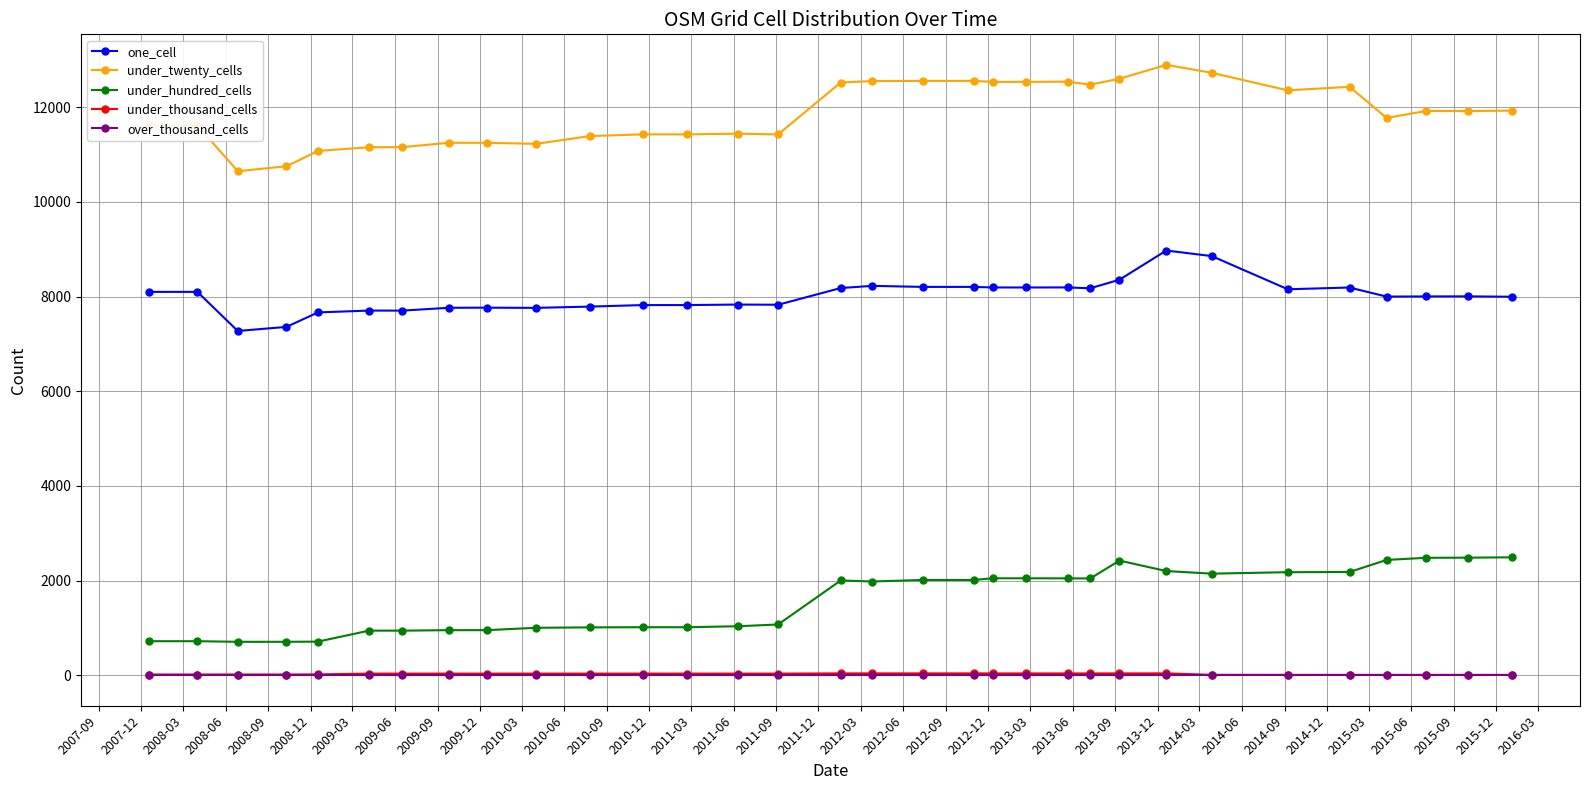

At how many categories does at least one series exceed 433?

32